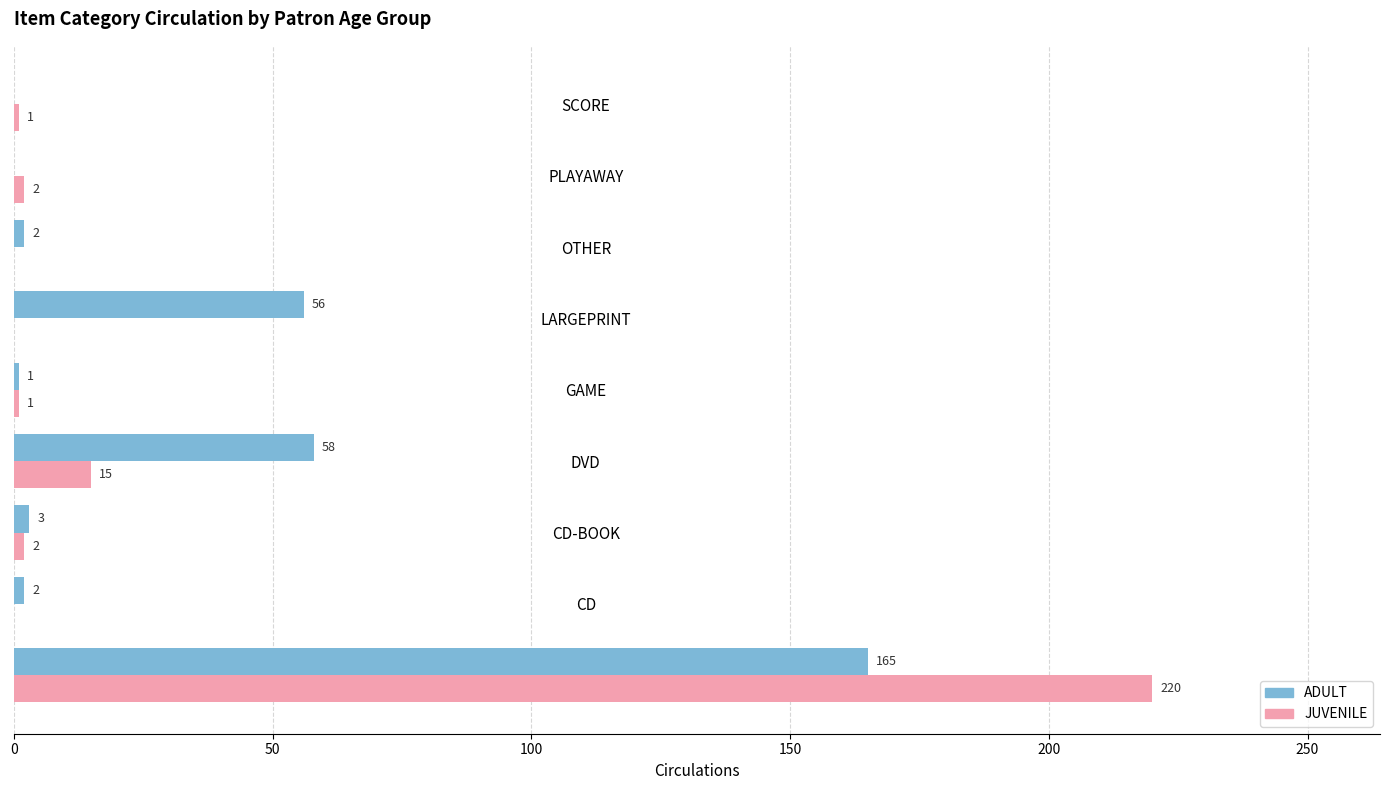

What is the sum of all ADULT values?

287